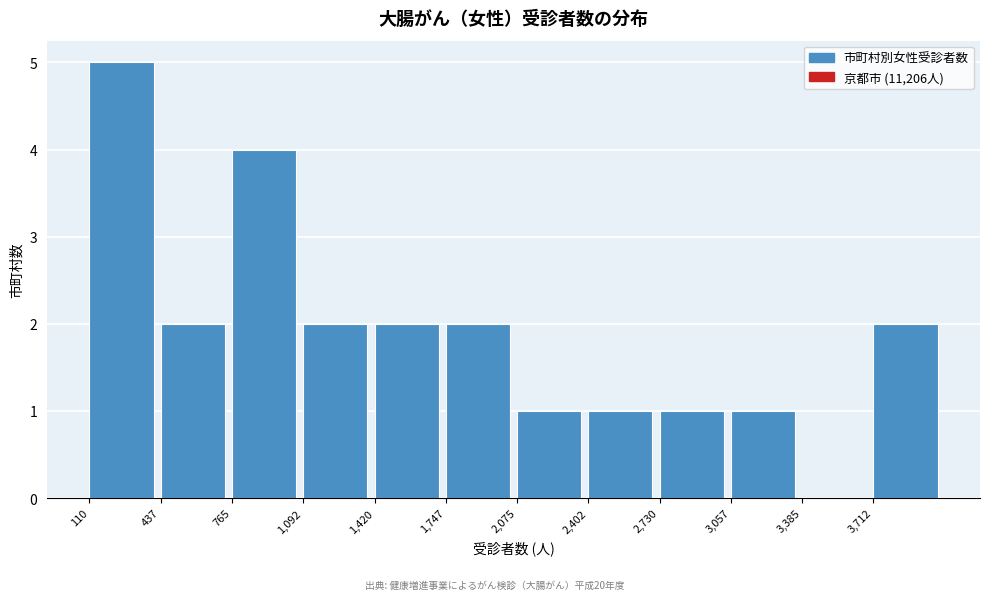

Reading left to right, transcribe this chart: for each bar, give the range it covers on the x-axis and its height. Neither the bar edges nor the heights are printed on the chart, so give them approximately, as read against the axes.

100 to 450: 5
450 to 750: 2
750 to 1100: 4
1100 to 1400: 2
1400 to 1750: 2
1750 to 2100: 2
2100 to 2400: 1
2400 to 2750: 1
2750 to 3050: 1
3050 to 3400: 1
3400 to 3700: 0
3700 to 4050: 2